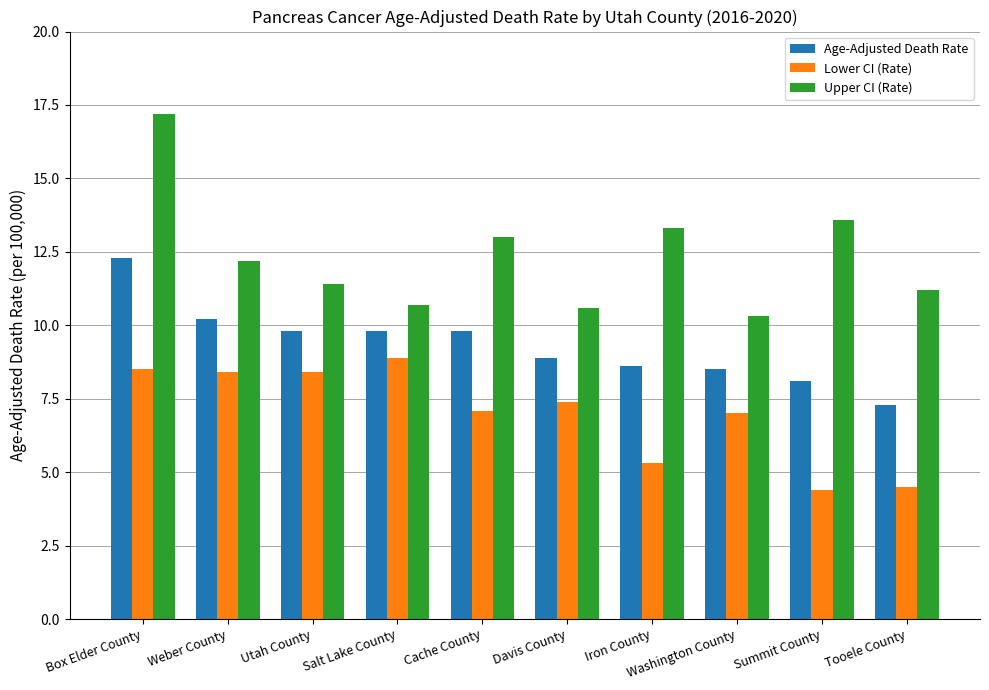

Rank the series at Tooele County from lowest to highest value.

Lower CI (Rate), Age-Adjusted Death Rate, Upper CI (Rate)